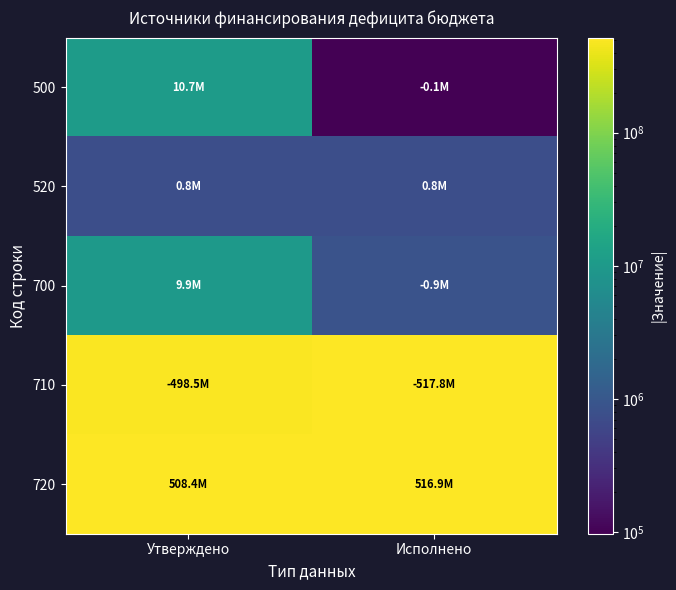

Which series changed the most between Утверждено and Исполнено?

710